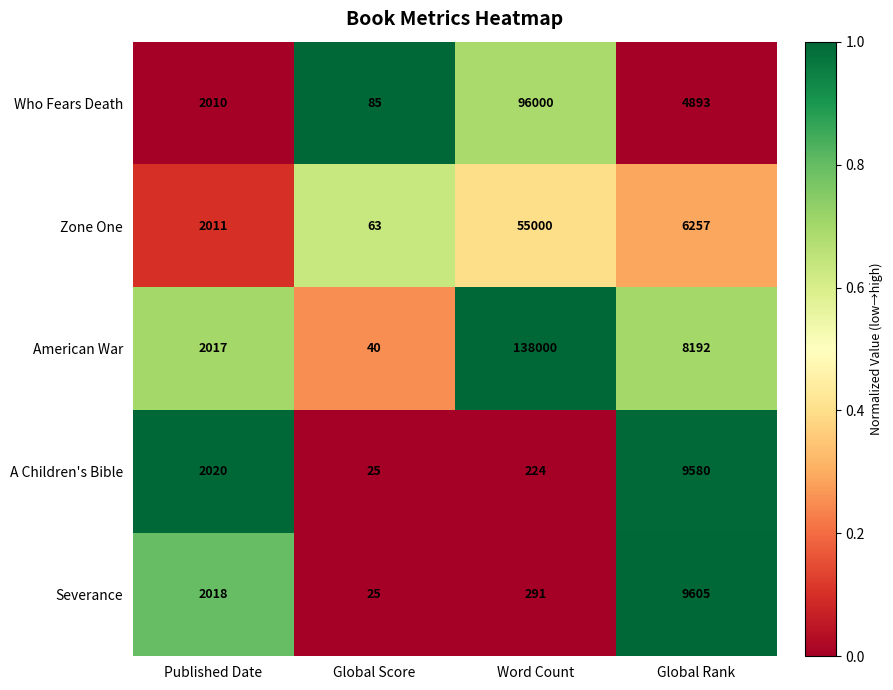

Which label corresponds to the largest value in the chart?

Word Count